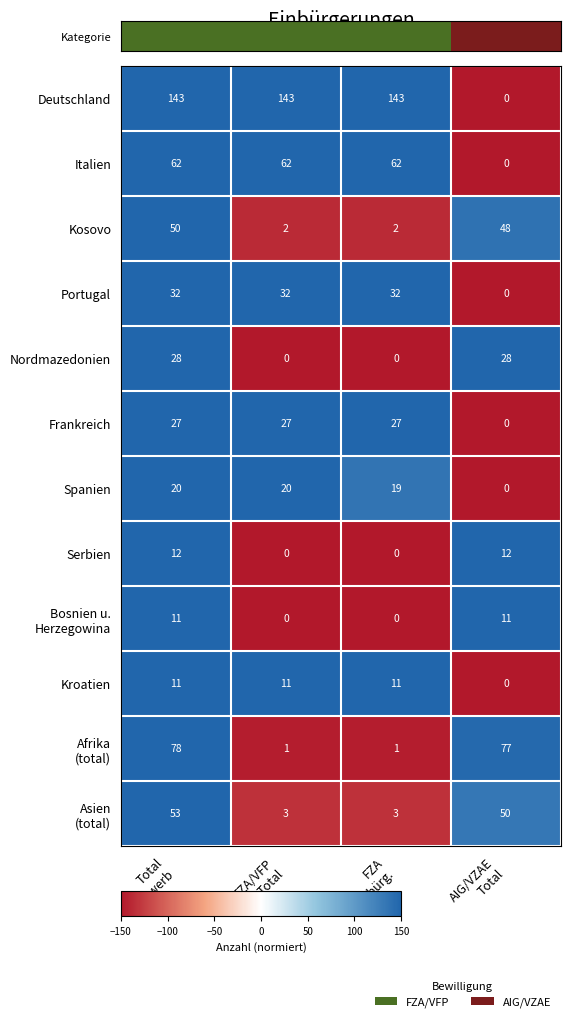

At how many categories does at least one series exceed 134?

3